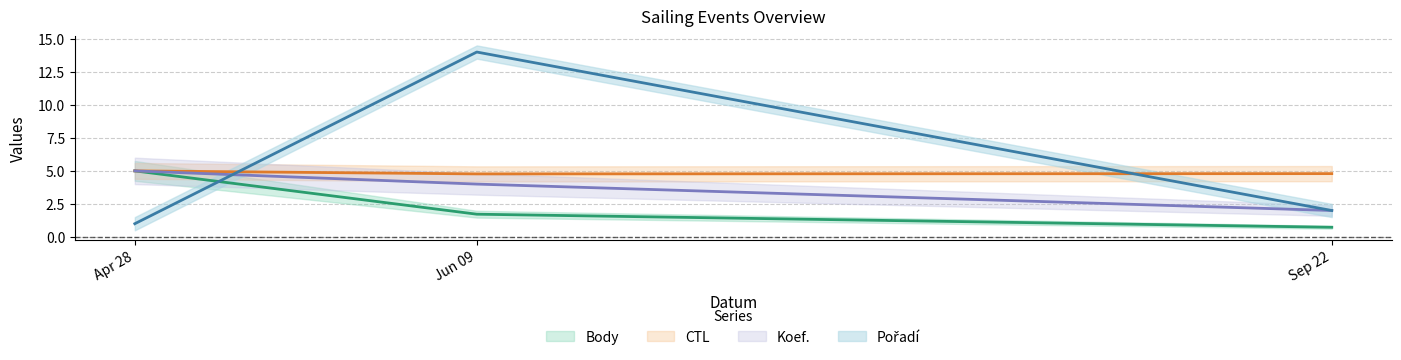

Read the CTL value at Sep 22.

4.8